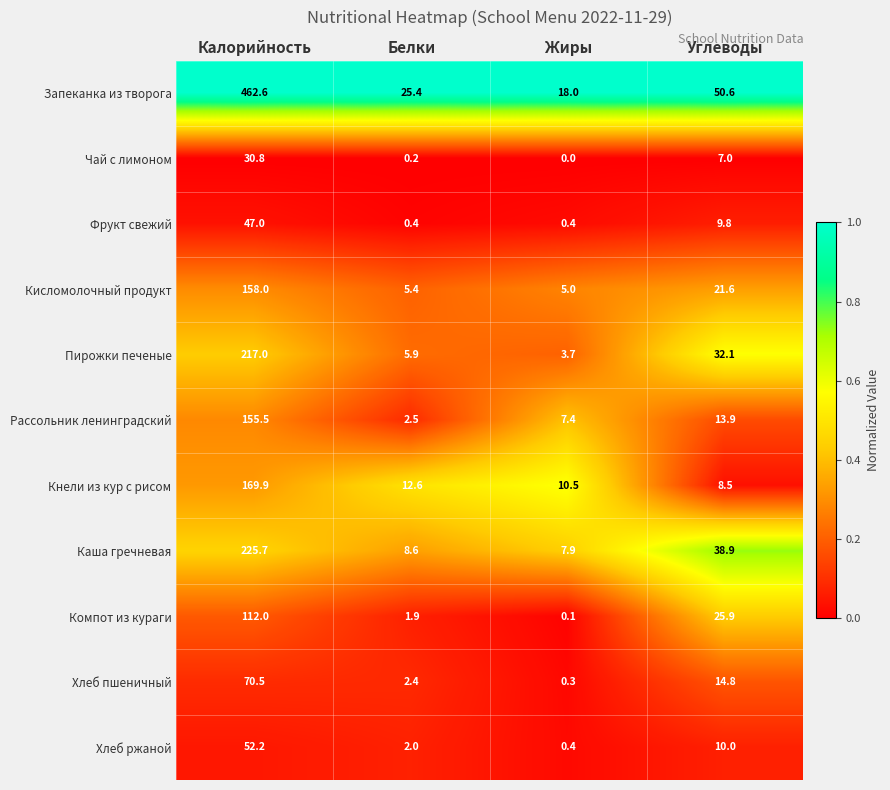

Where does the Хлеб ржаной series first go above 10?

Калорийность